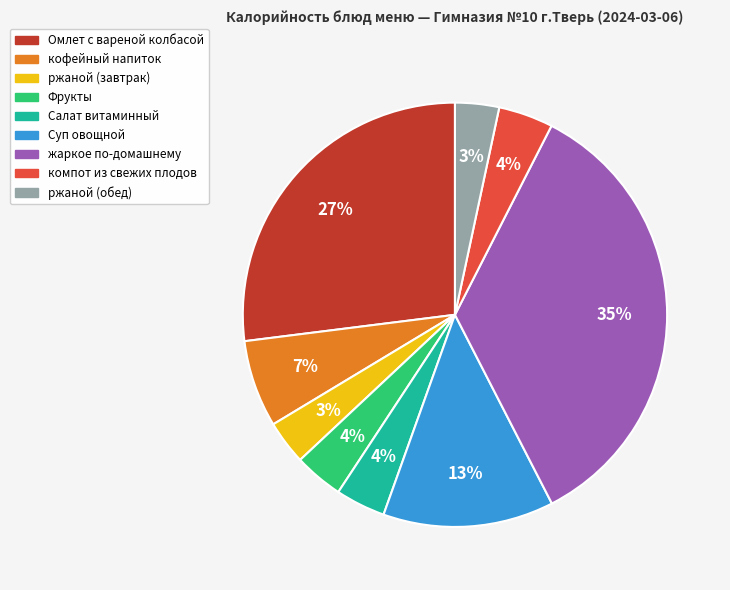

To the nearest percent, what is the combined percentage of ржаной (обед) and кофейный напиток?

10%